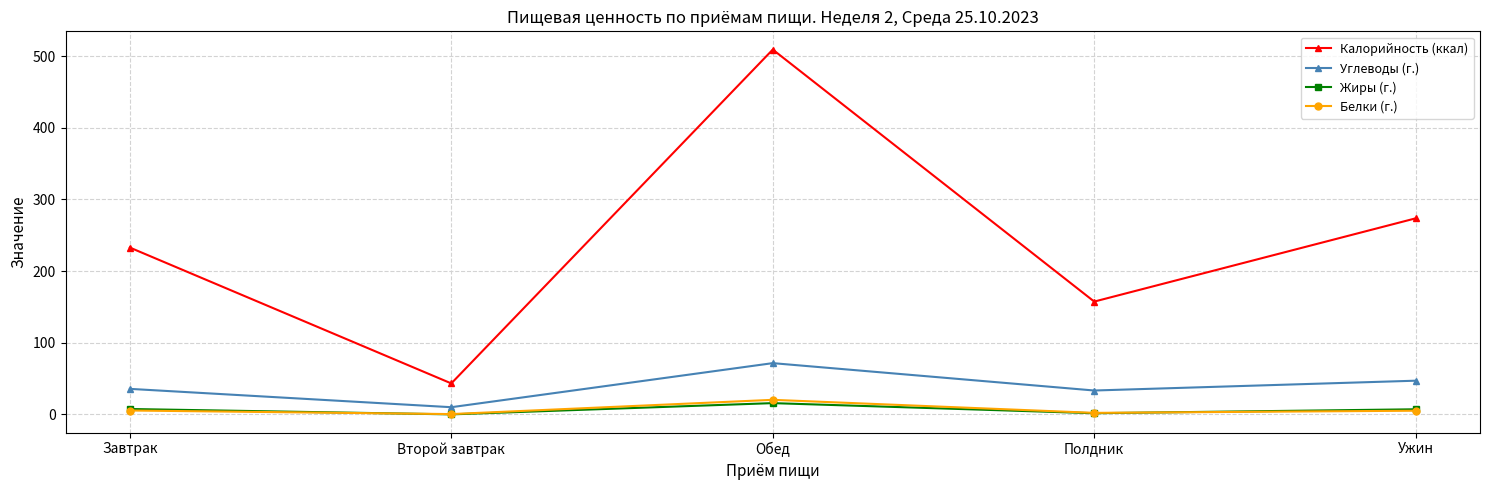

Is this an area chart (filled region under the line)?

No